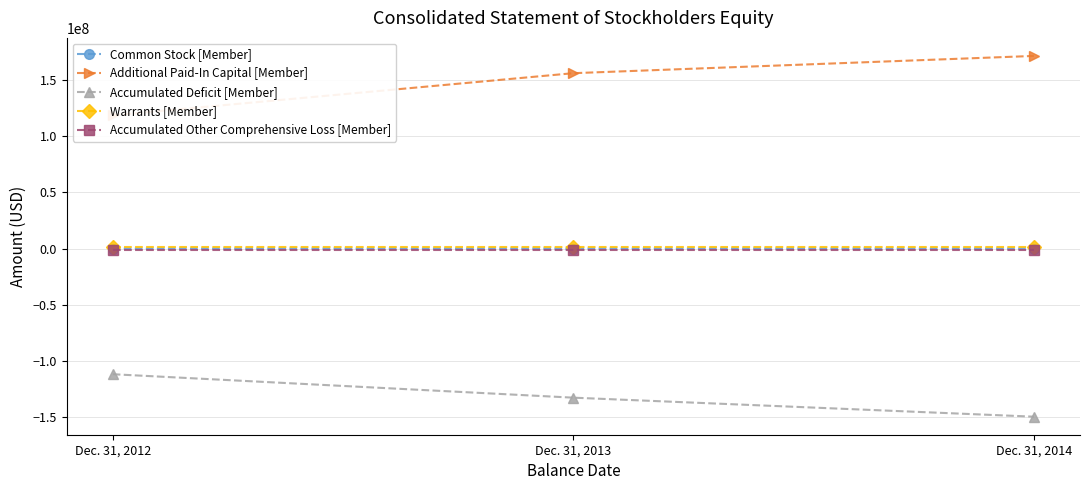

At which label does Additional Paid-In Capital [Member] reach its minimum?

Dec. 31, 2012